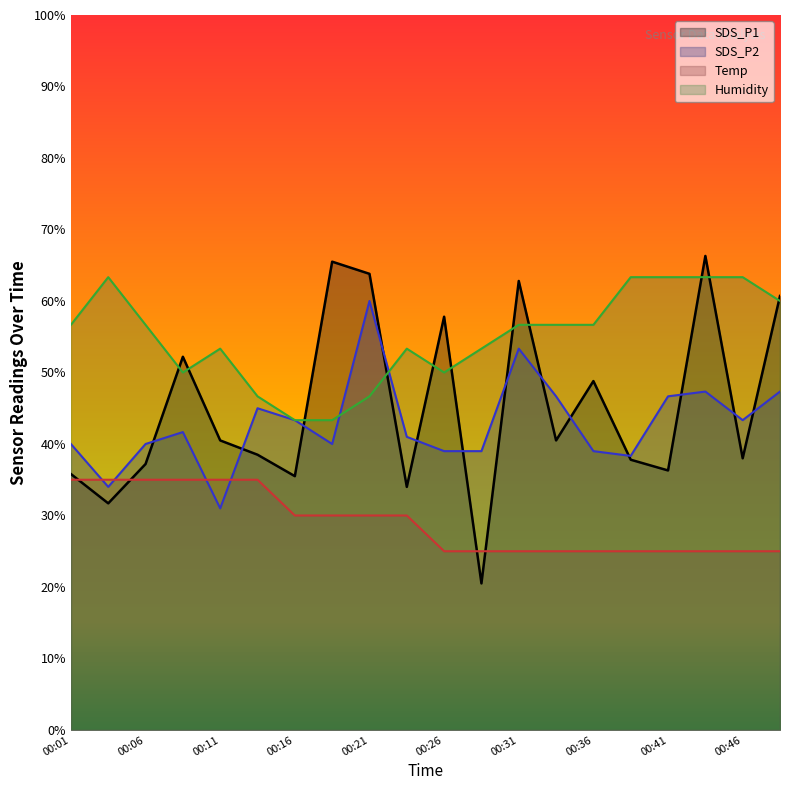

What are all the series names shown in the legend?

SDS_P1, SDS_P2, Temp, Humidity